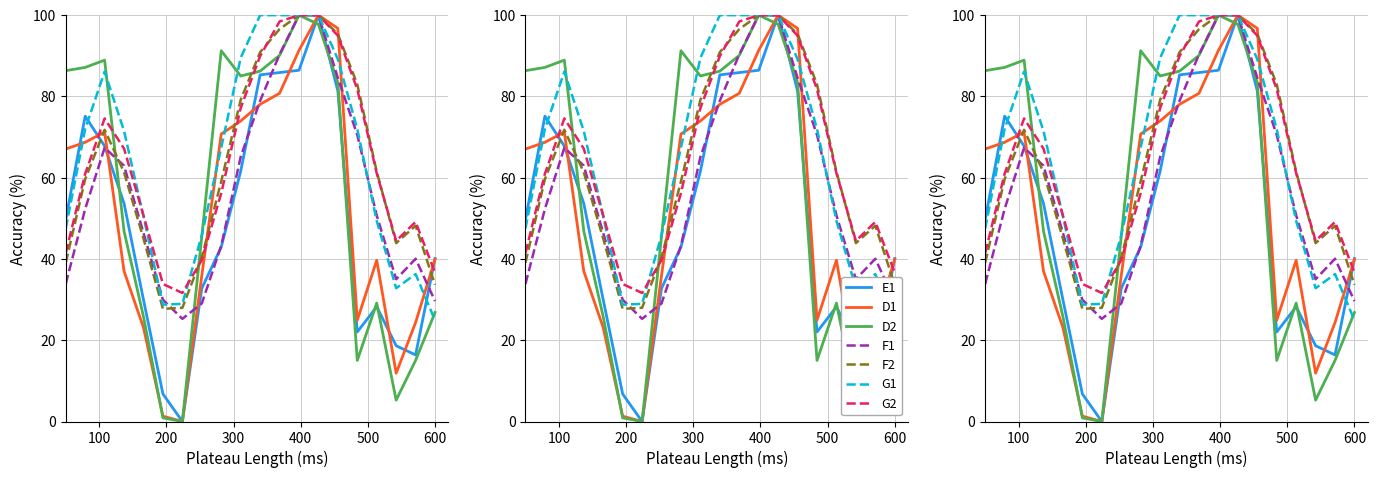

At how many categories does at least one series exceed 1?

19